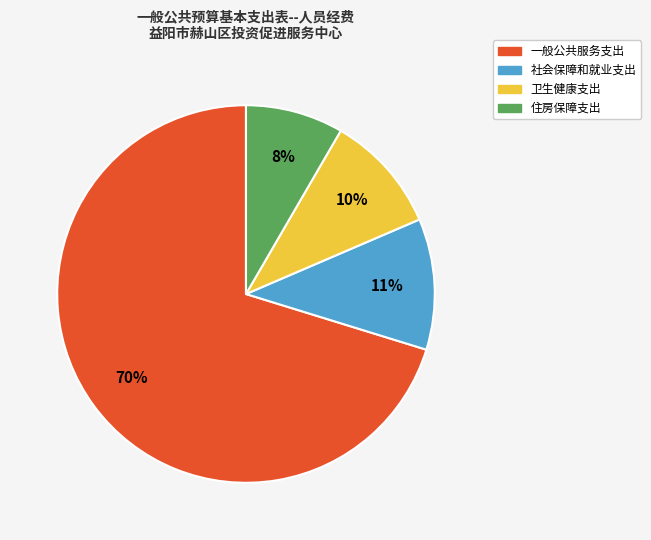

What is the largest slice in the pie chart?

一般公共服务支出